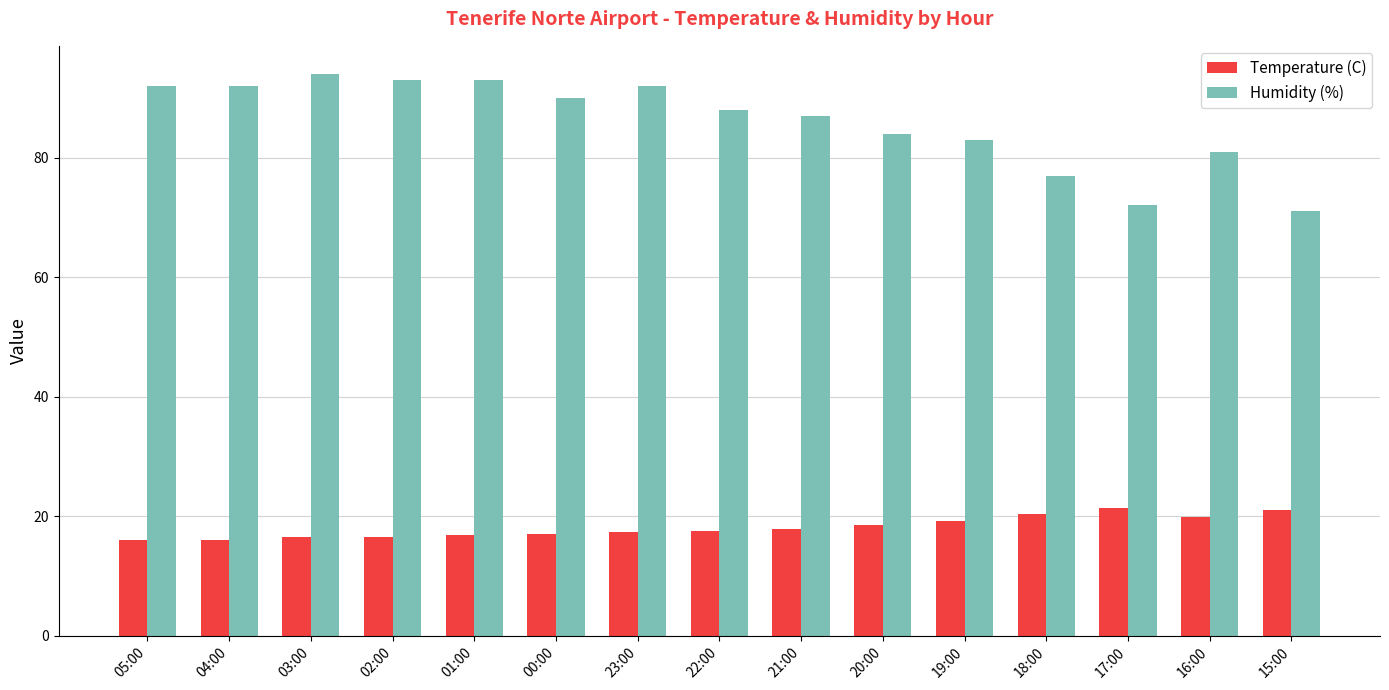

True or false: Temperature (C) has a value of 10.8 at 05:00.

False